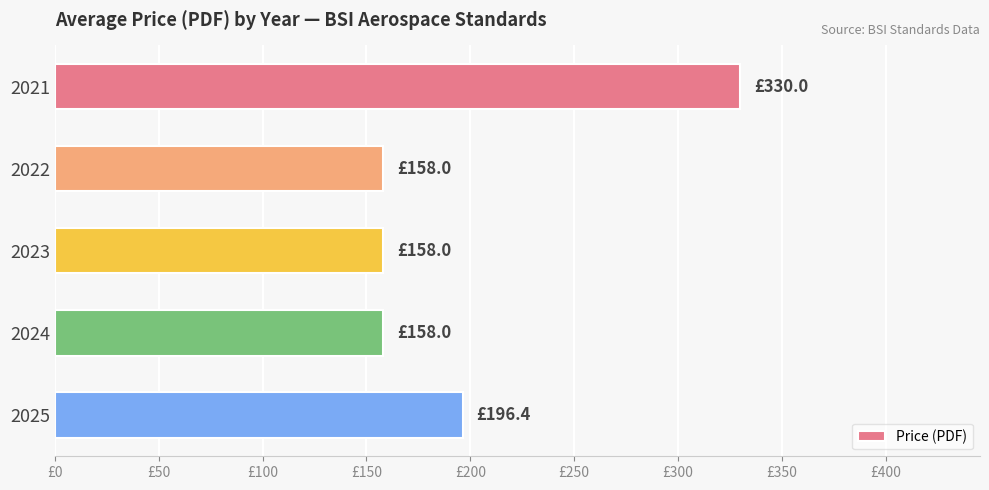

Does the chart contain any negative values?

No